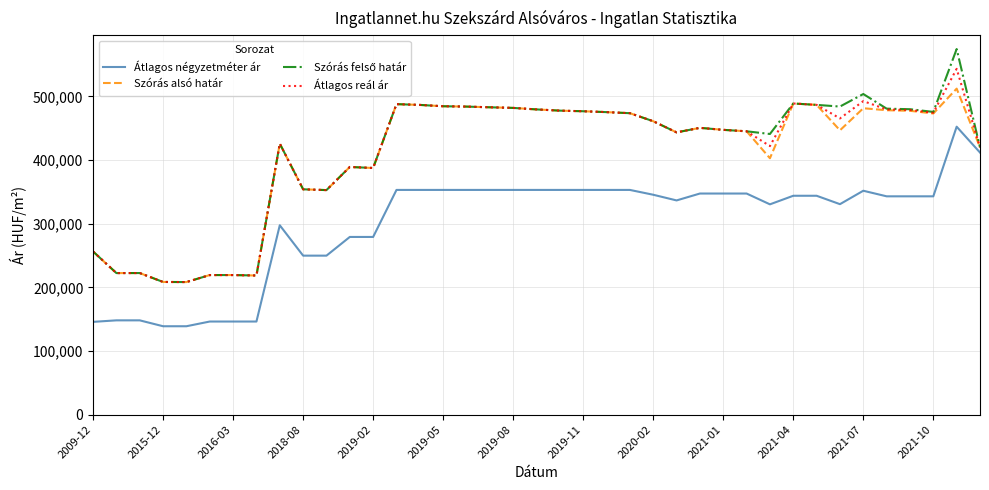

What is the maximum value shown in the chart?

574332